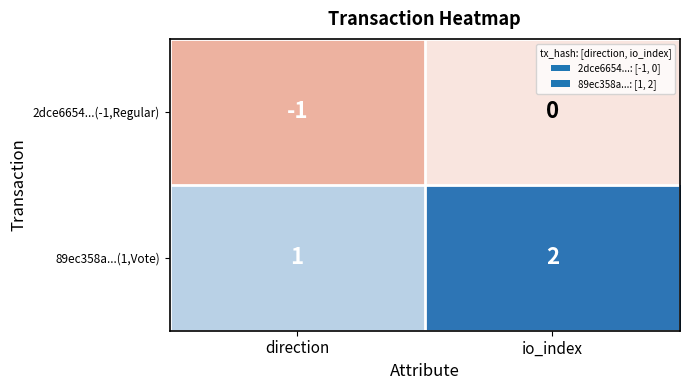

Reading left to right, transcribe all the data shown in this chart.

2dce6654...(-1,Regular): -1	0
89ec358a...(1,Vote): 1	2